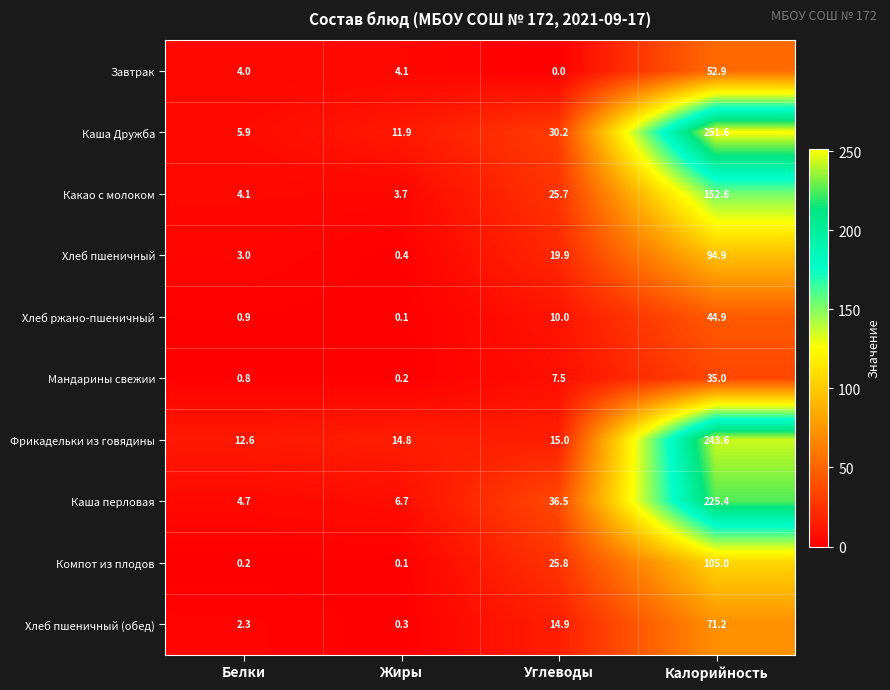

Is it true that Компот из плодов equals 164.9 at Калорийность?

False